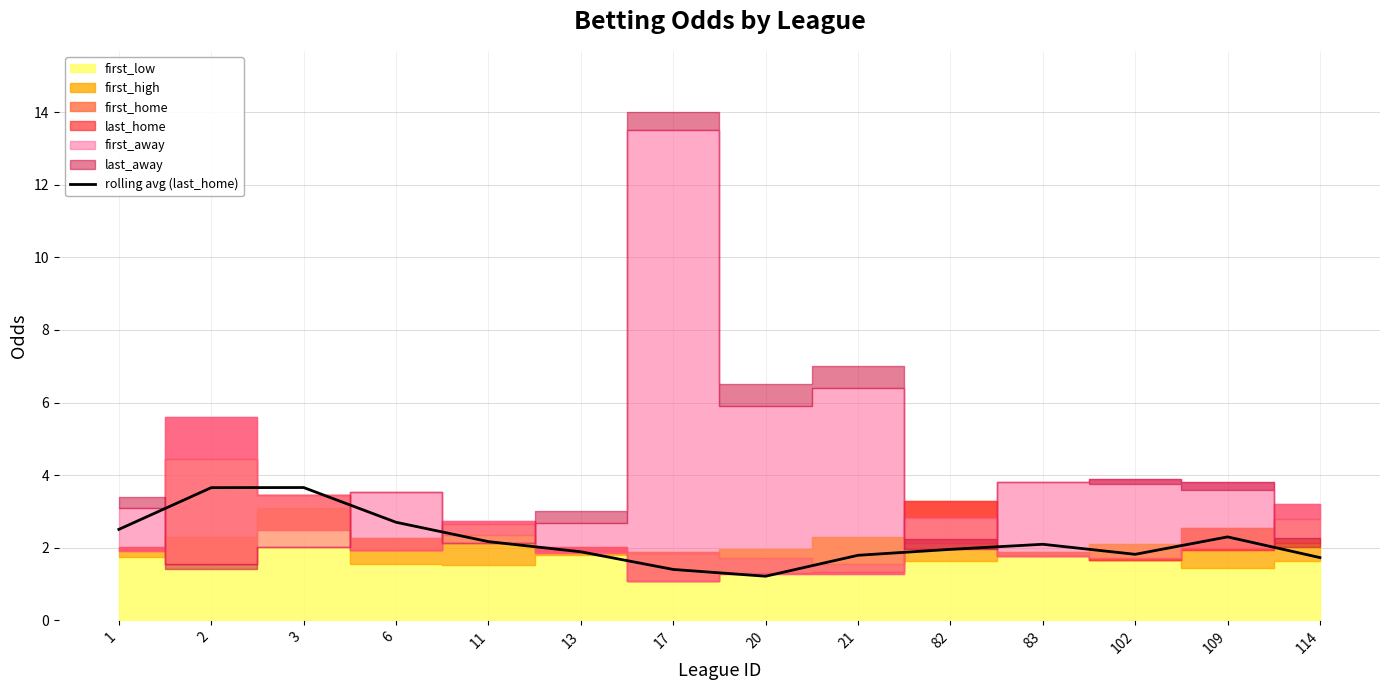

Which has a higher value, 11 or 2?

2